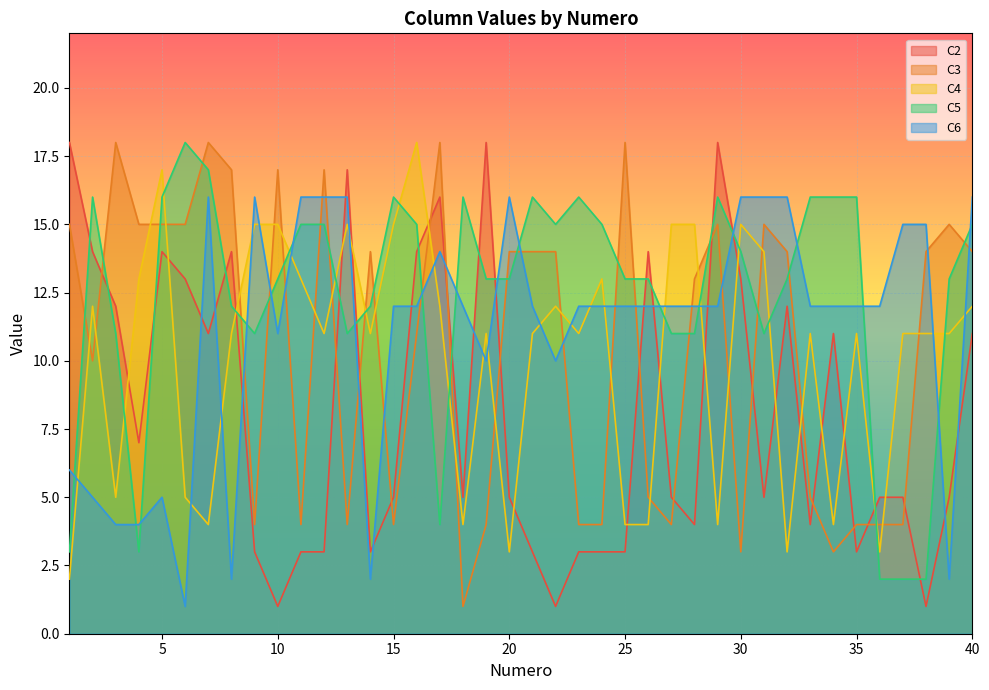

True or false: C5 and C3 intersect in this chart.

True